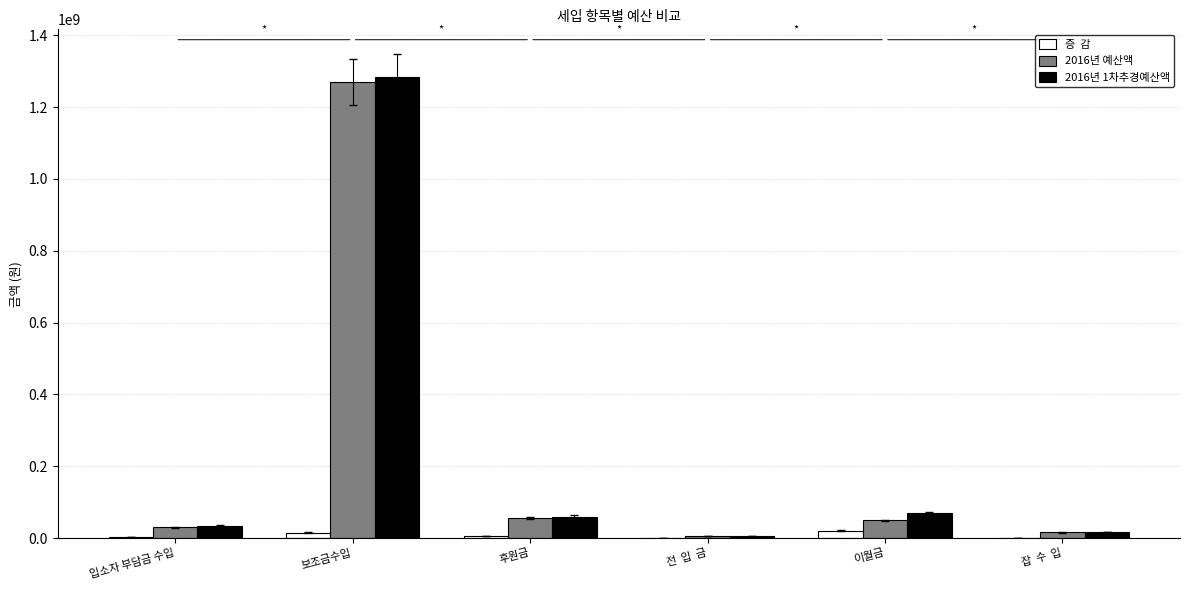

Does the chart contain stacked bars?

No